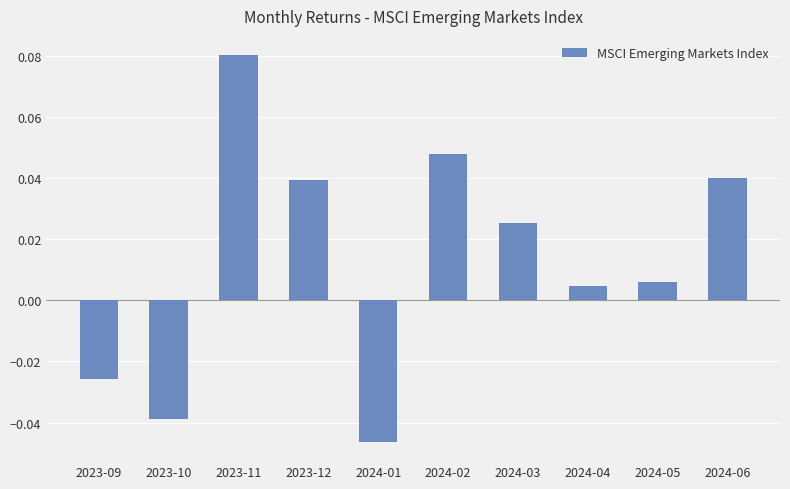

At which label is the value closest to 0?

2024-04